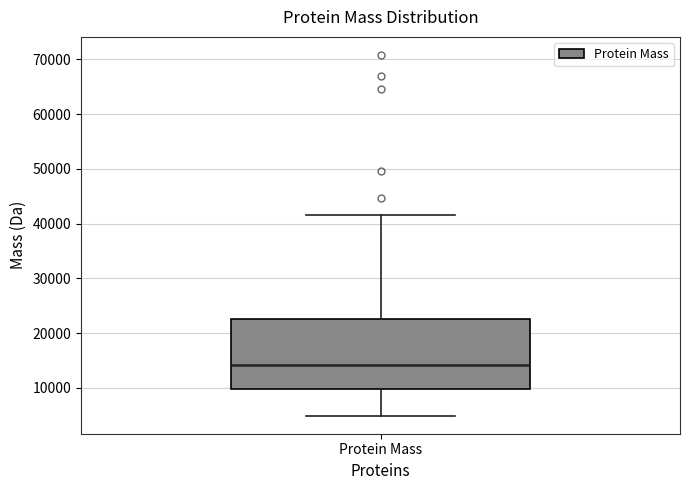

Transcribe this box plot: give where the median line is, the range the box spans, and where the two whiskers end, as read against the y-axis. The values are not printed on the chart, so give them approximately, as read against the axis.

median 14000, box 10000 to 23000, whiskers 5000 to 42000